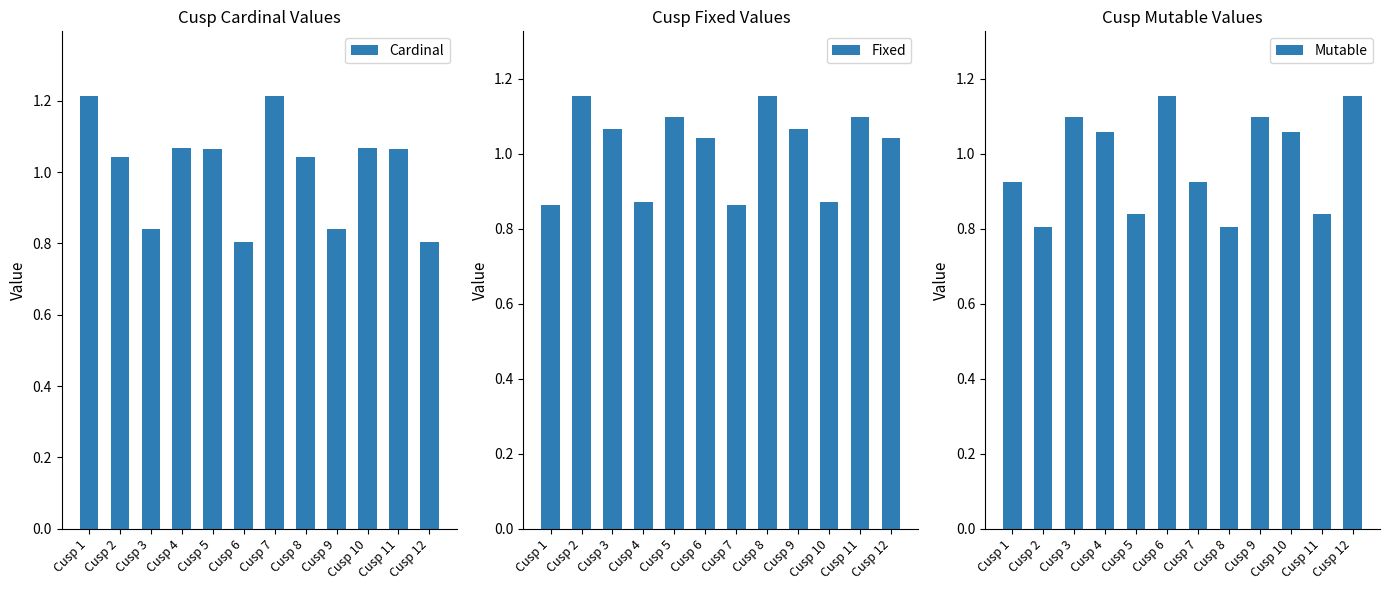

What value does the Fixed series have at Cusp 7?

0.9